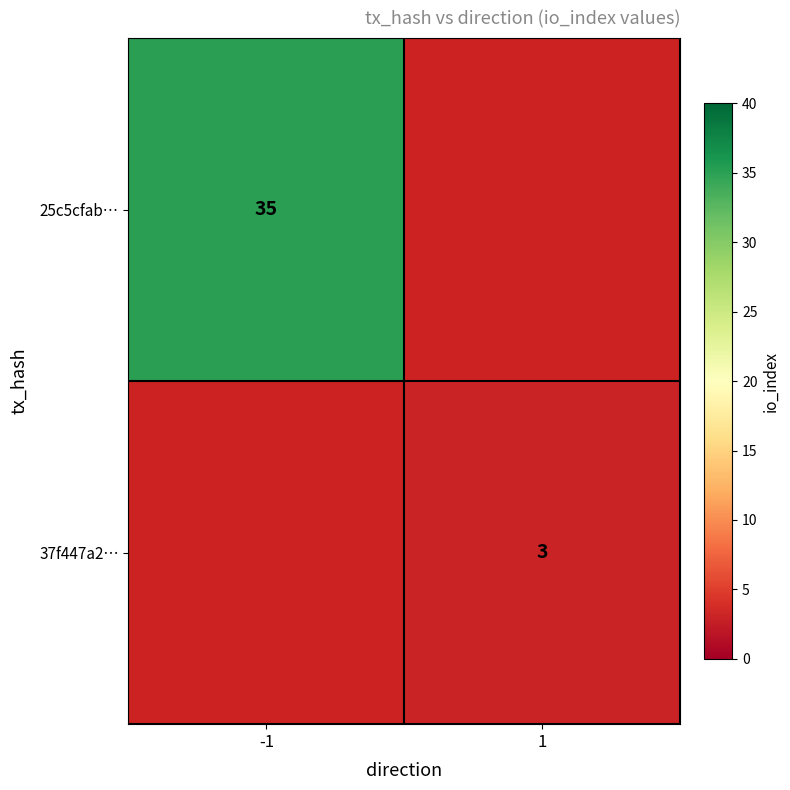

True or false: 25c5cfab… has a value of 10 at -1.

False